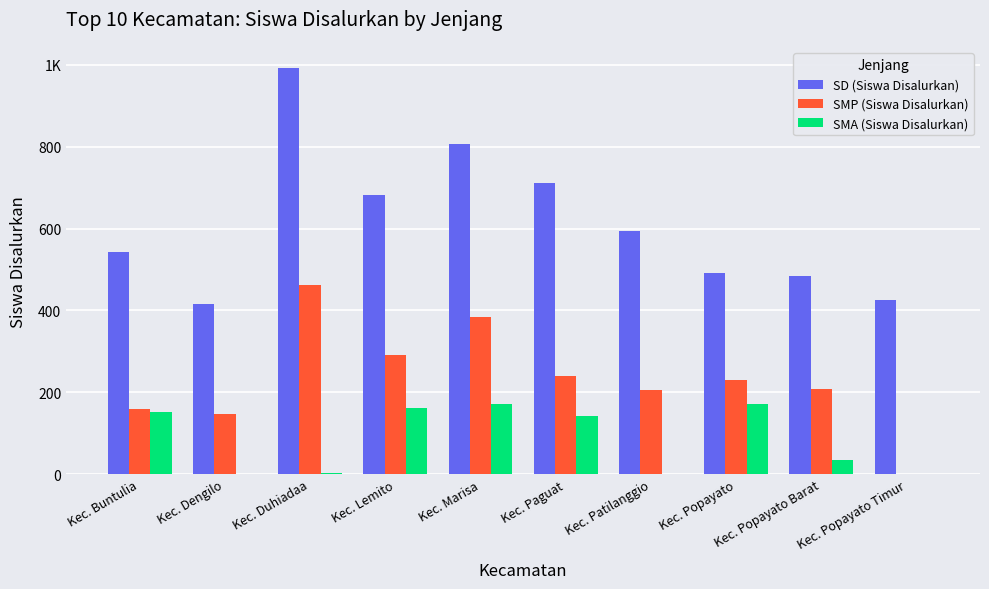

Does the chart contain stacked bars?

No